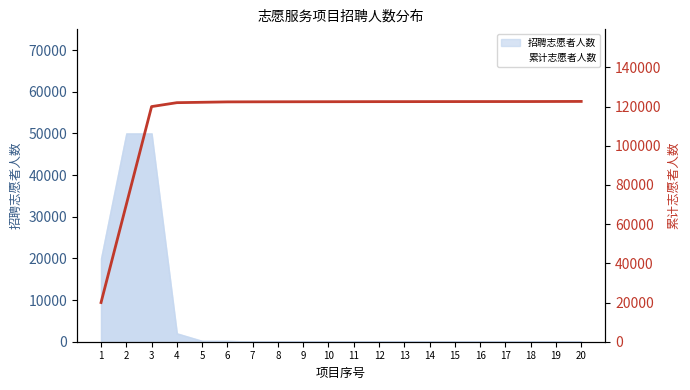

True or false: 累计志愿者人数 and 招聘志愿者人数 intersect in this chart.

False